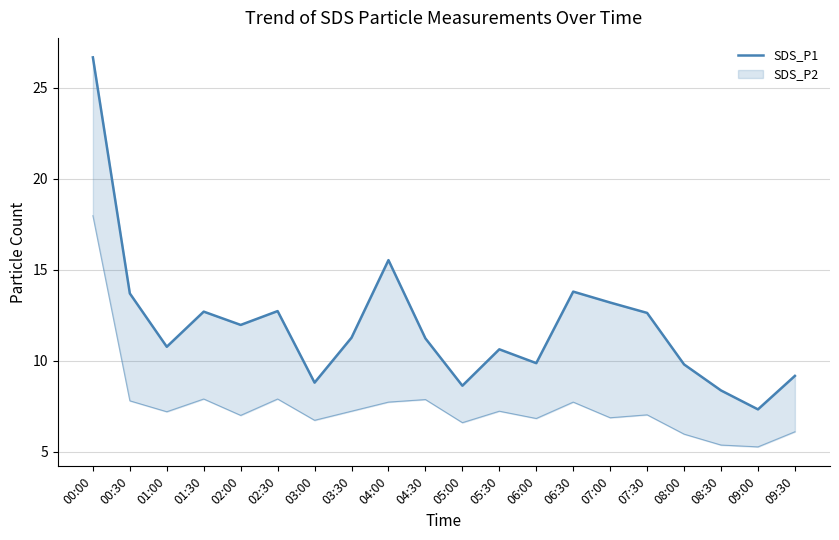

What is the ratio of the value at 03:00 to the value at 05:30?

0.8